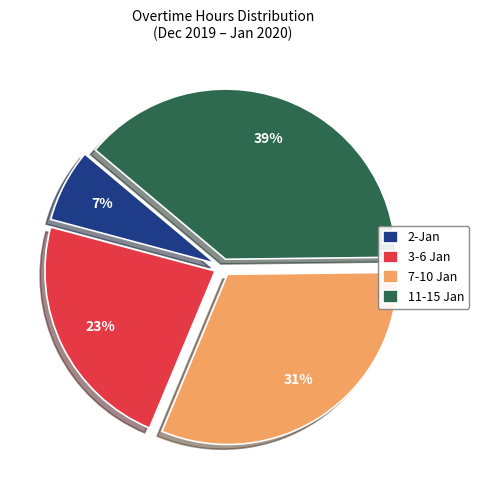

How many slices are in this pie chart?

4